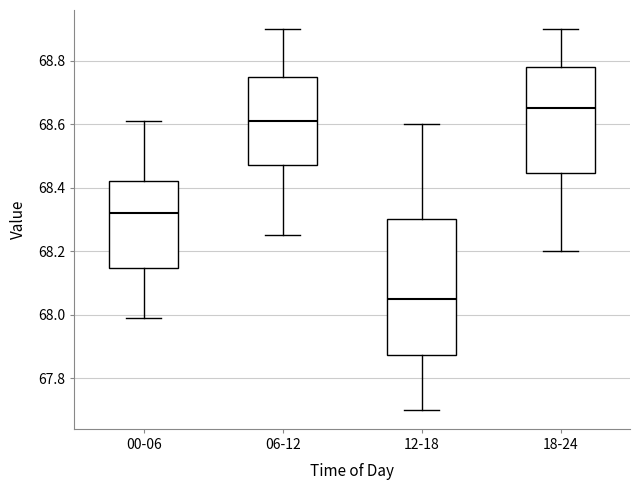

Reading left to right, transcribe this box plot: for each box, give where its median line is, the range the box spans, and where its two whiskers end, as read against the y-axis. The values are not printed on the chart, so give them approximately, as read against the axis.

00-06: median 68.32, box 68.14 to 68.42, whiskers 68.00 to 68.62
06-12: median 68.62, box 68.48 to 68.76, whiskers 68.26 to 68.90
12-18: median 68.06, box 67.88 to 68.30, whiskers 67.70 to 68.60
18-24: median 68.66, box 68.44 to 68.78, whiskers 68.20 to 68.90